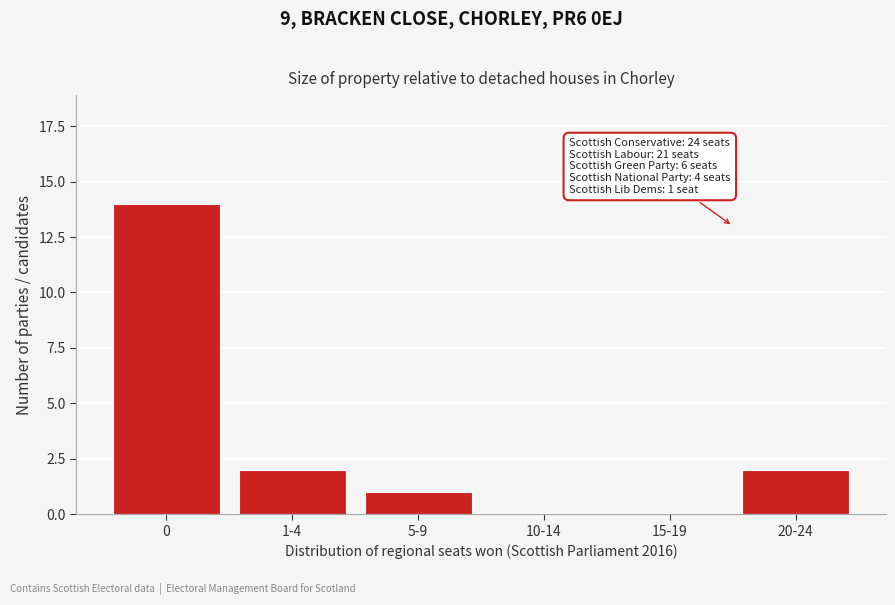

The value at 15-19 is 0. True or false?

True